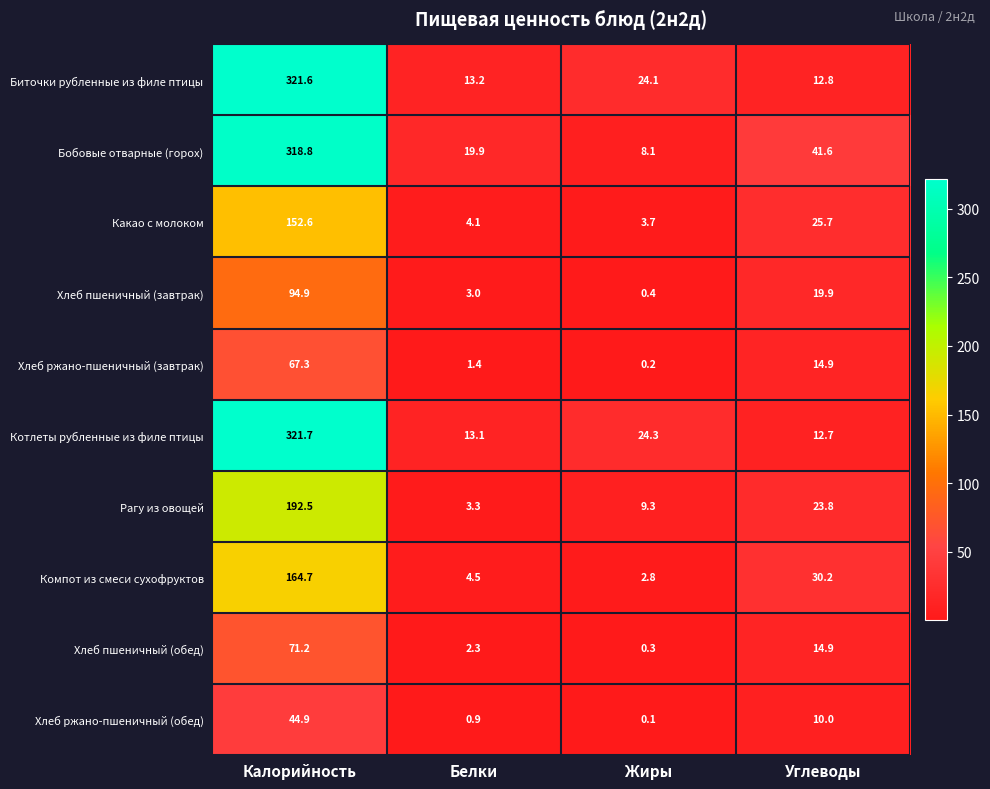

True or false: Хлеб ржано-пшеничный (обед) has a value of 0.1 at Жиры.

True